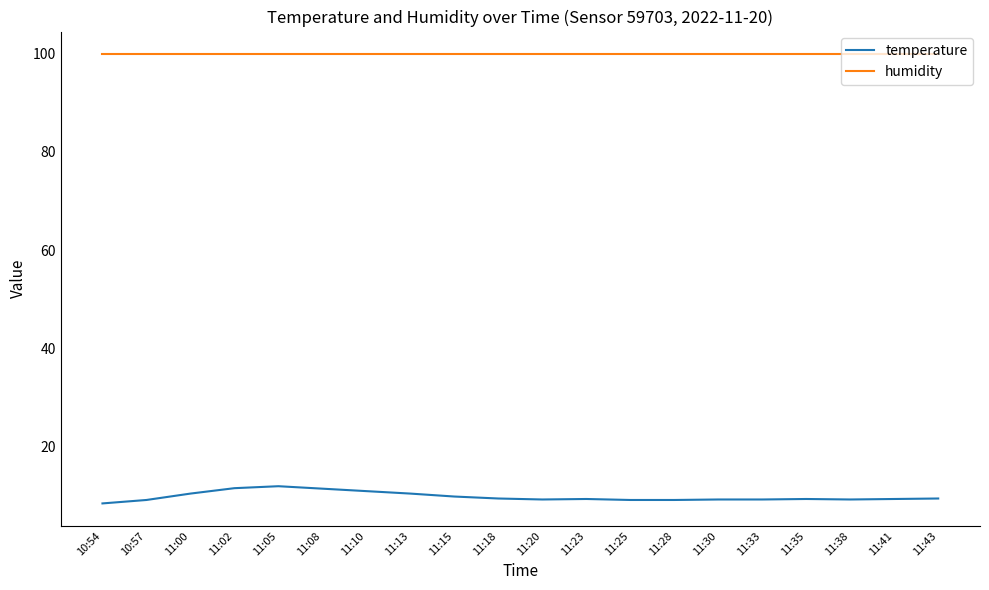

What is the smallest value displayed?

8.5